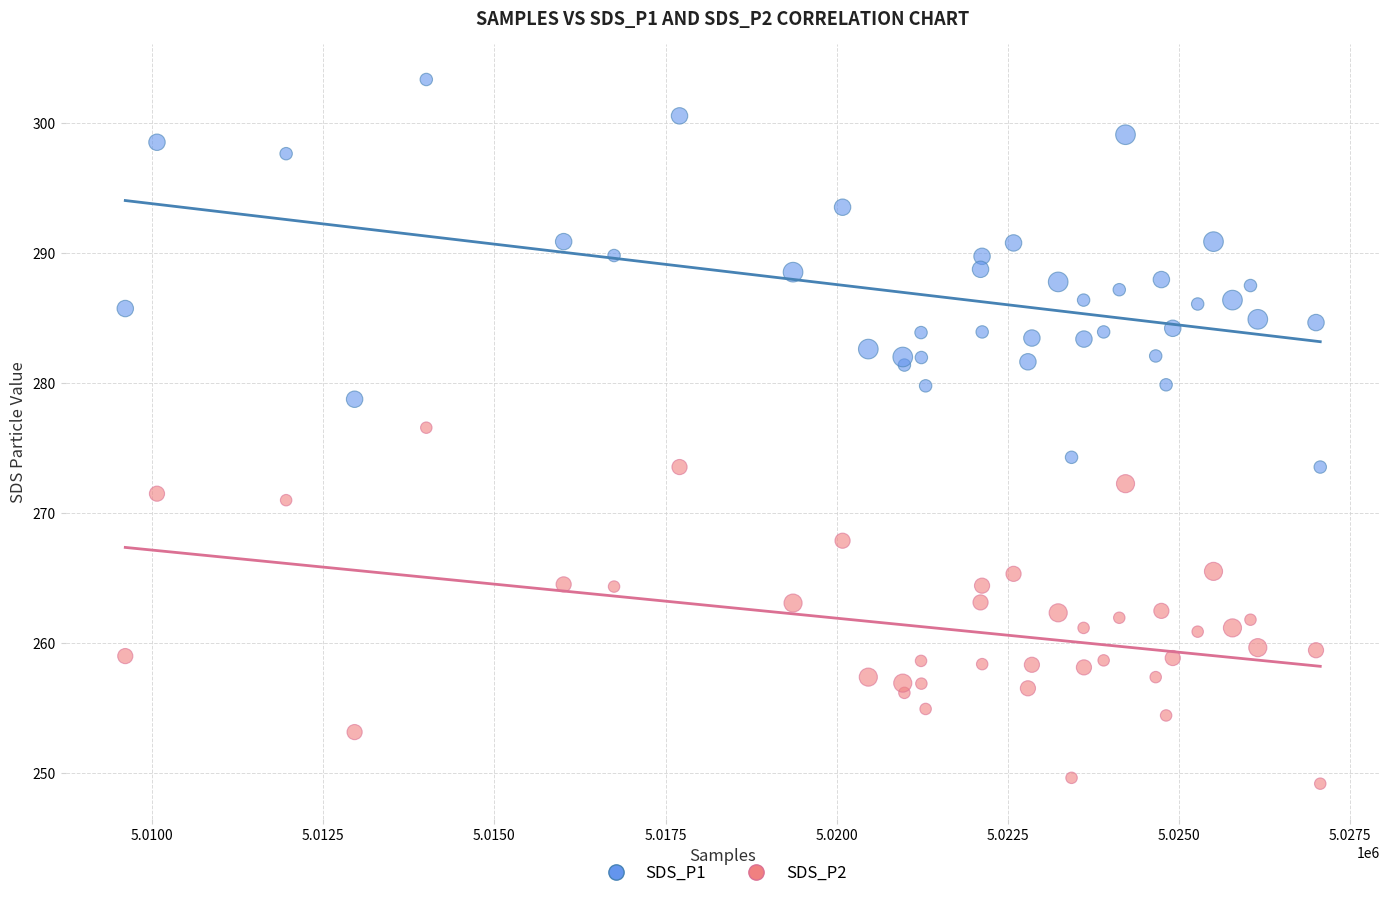

Which series contains the highest Y value?

SDS_P1